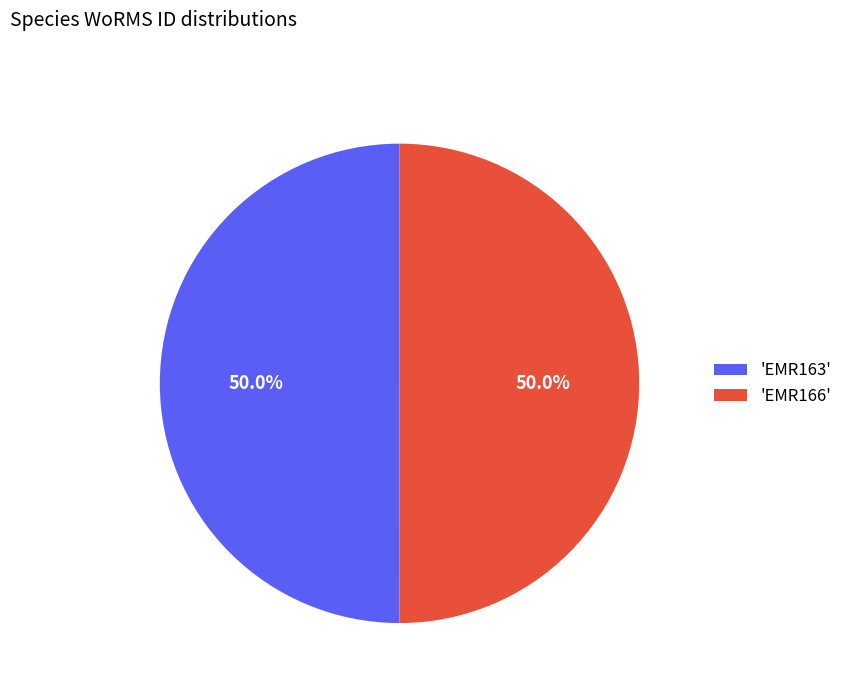

What percentage is NOT represented by 'EMR163'?

50.0%